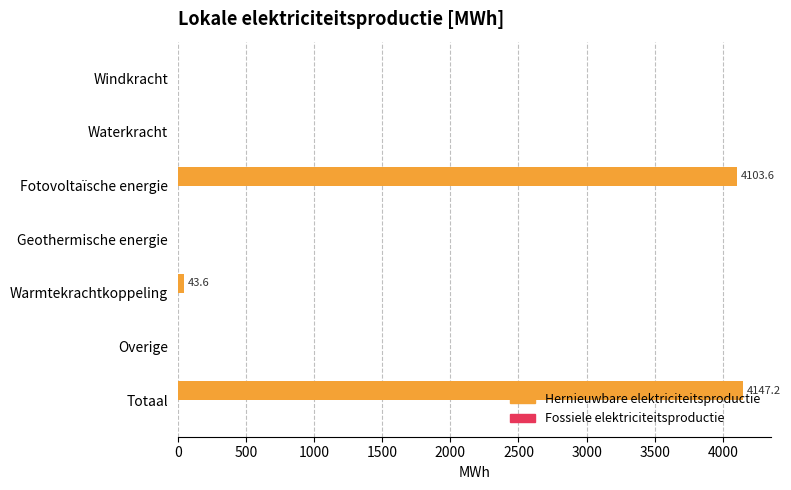

What is the maximum value shown in the chart?

4147.2